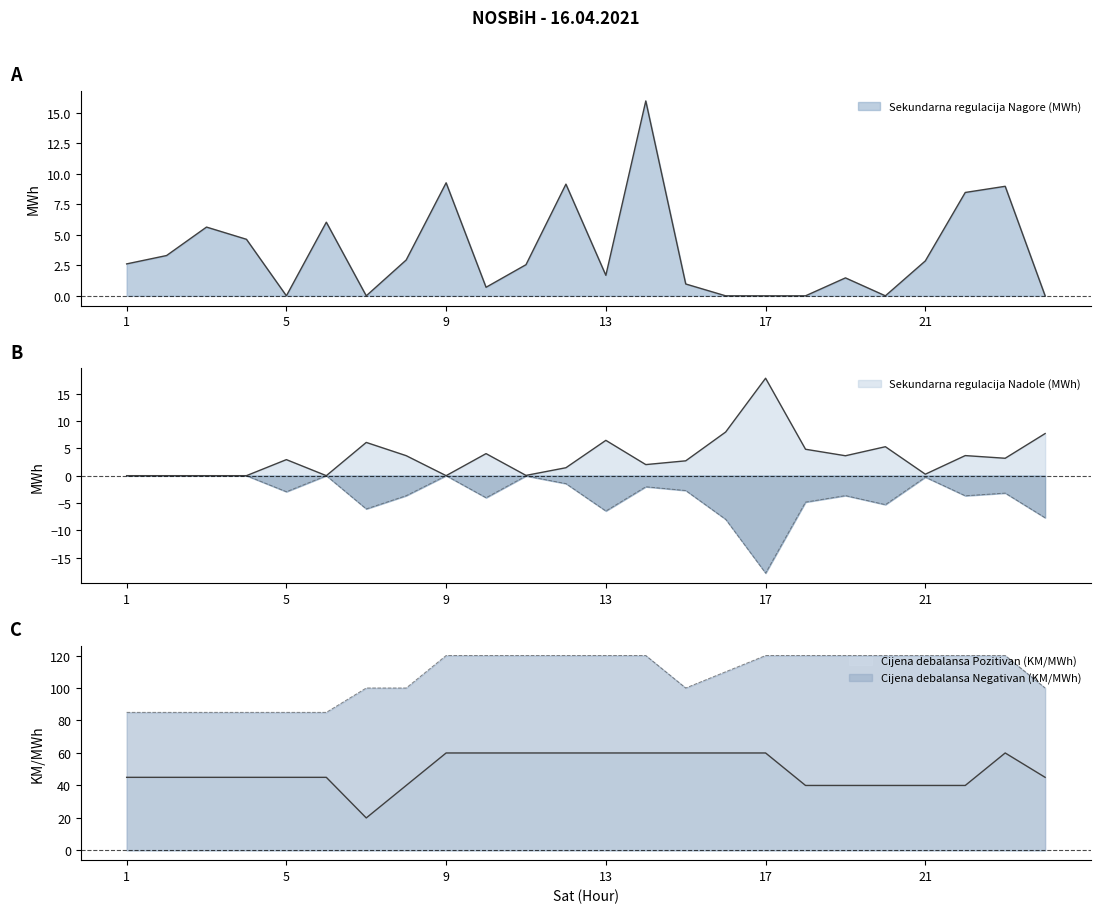

Is it true that Cijena debalansa Negativan (KM/MWh) equals 139.4 at 1?

False